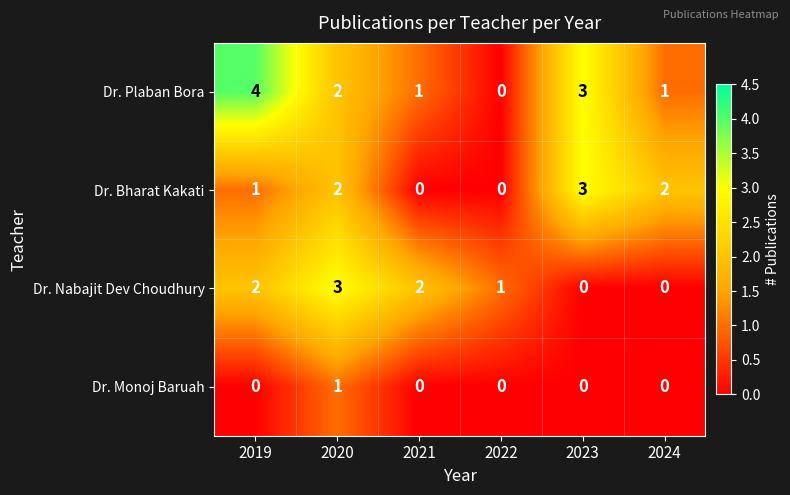

What is the difference between the highest and lowest values at 2019?

4